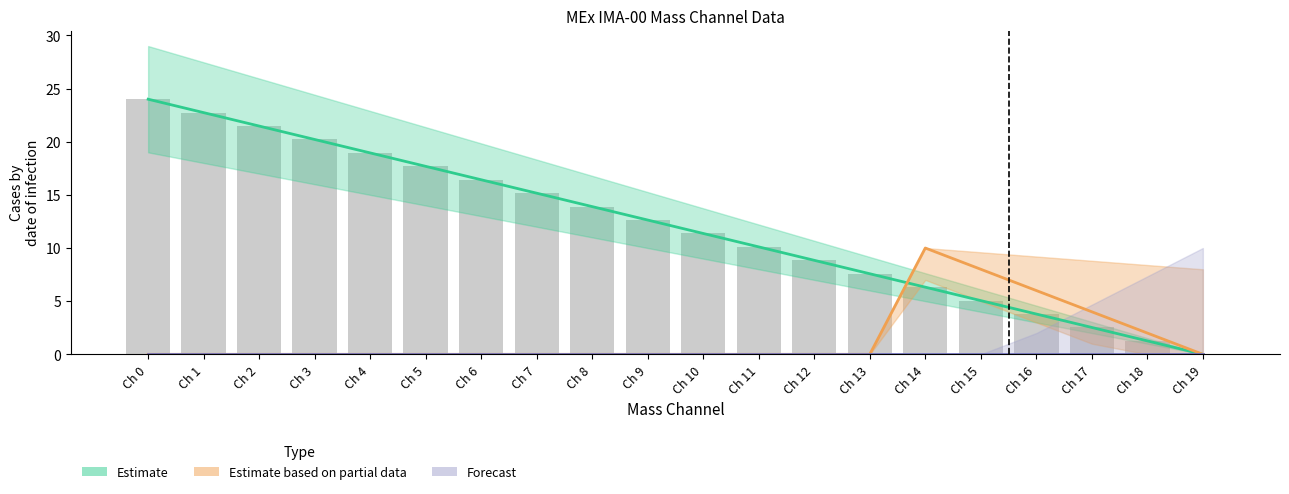

Rank the categories by Forecast value from lowest to highest.

Ch 0, Ch 1, Ch 2, Ch 3, Ch 4, Ch 5, Ch 6, Ch 7, Ch 8, Ch 9, Ch 10, Ch 11, Ch 12, Ch 13, Ch 14, Ch 15, Ch 16, Ch 17, Ch 18, Ch 19